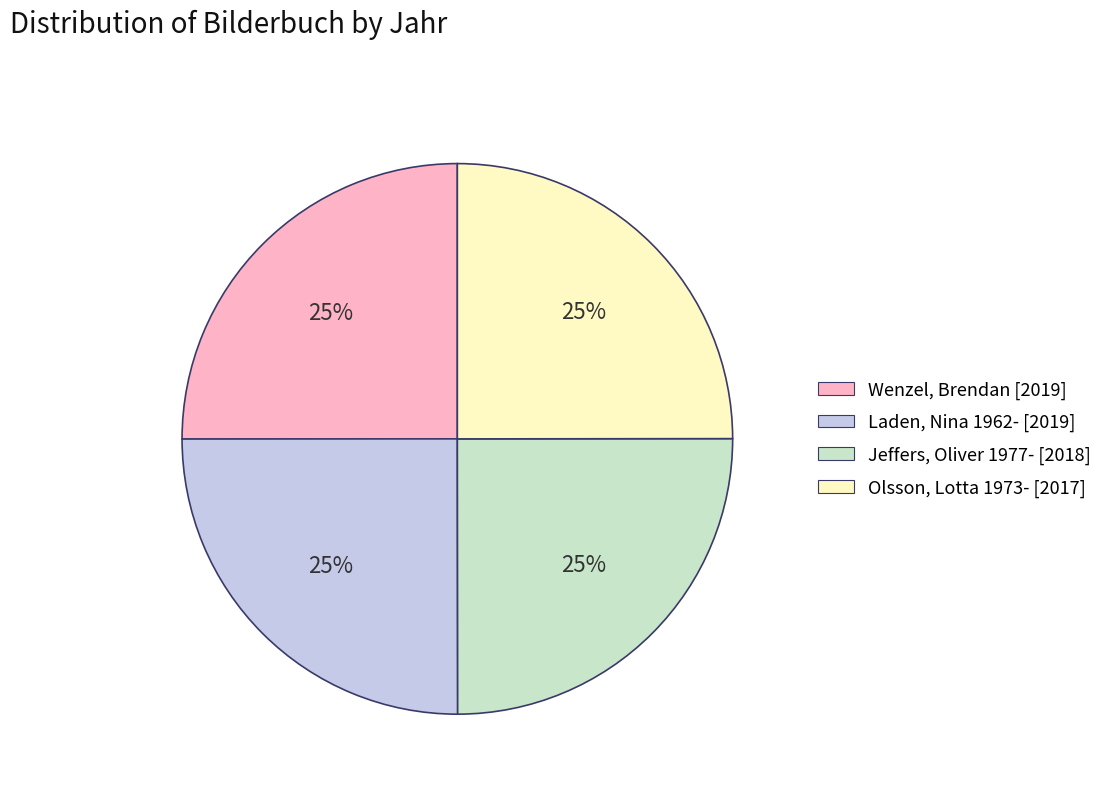

Is it true that Laden, Nina 1962- is 25% of the pie?

True